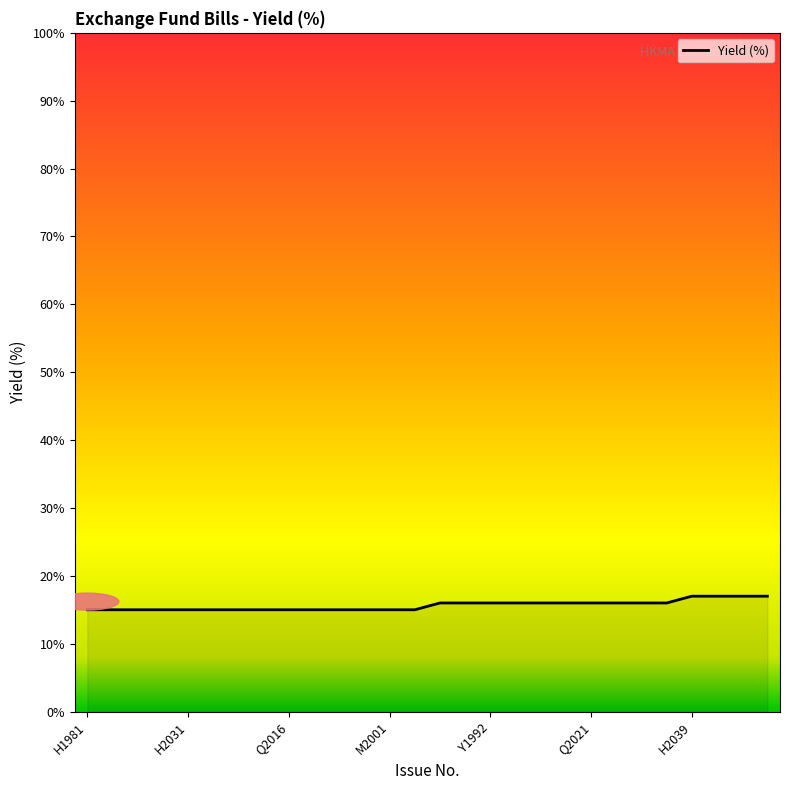

At which label is the value closest to 0?

H1981